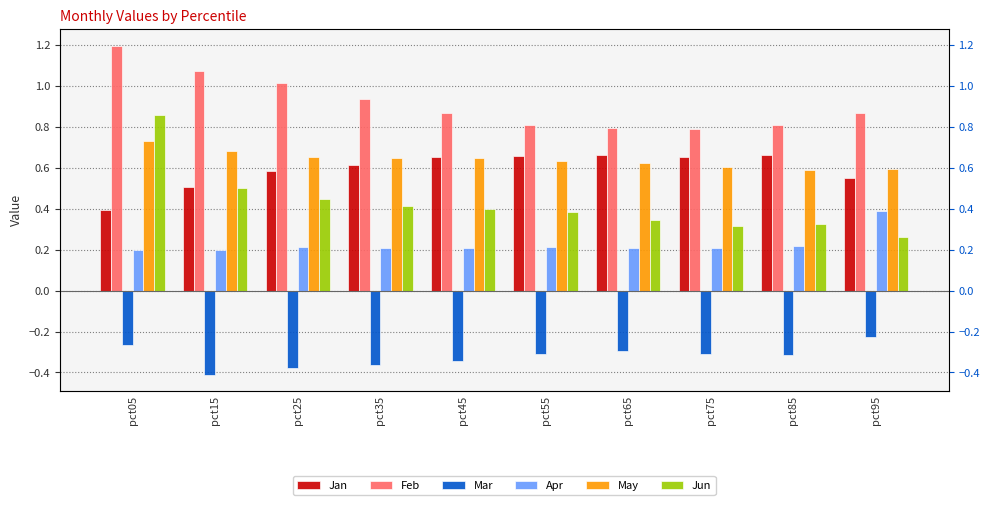

Is the value of Mar at pct65 greater than the value of Jan at pct05?

No